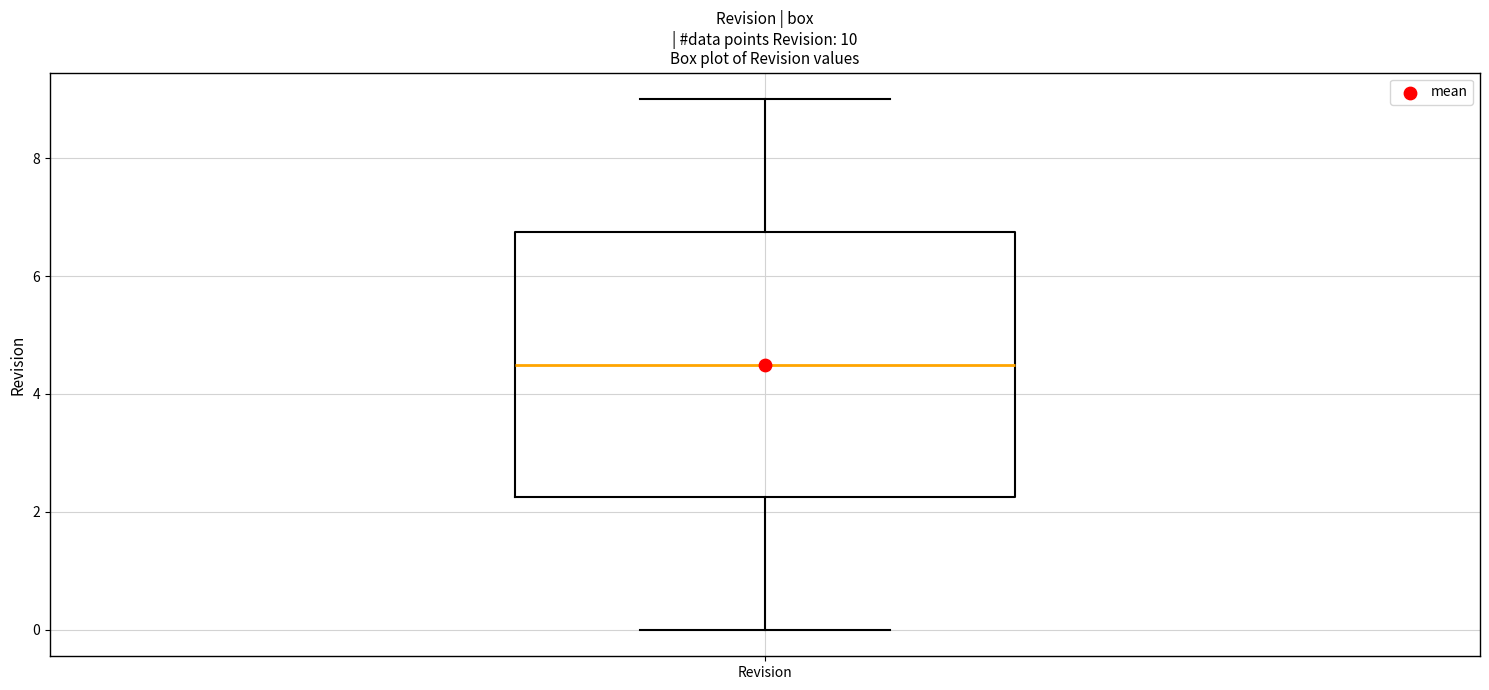

Transcribe this box plot: give where the median line is, the range the box spans, and where the two whiskers end, as read against the y-axis. The values are not printed on the chart, so give them approximately, as read against the axis.

median 4.6, box 2.2 to 6.8, whiskers 0.0 to 9.0